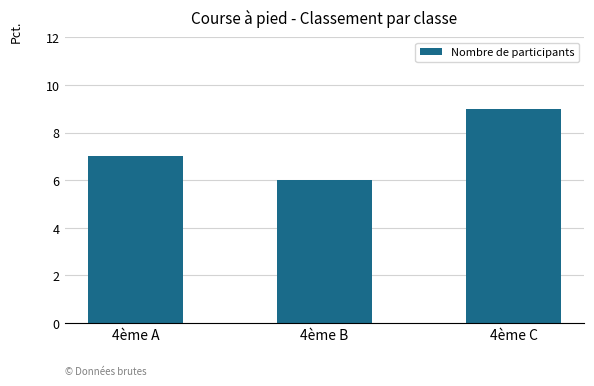

How many categories are shown in the chart?

3